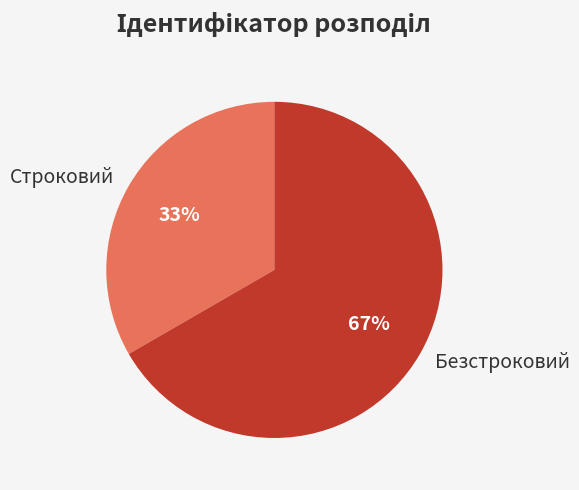

What is the ratio of the value at Строковий to the value at Безстроковий?

0.5